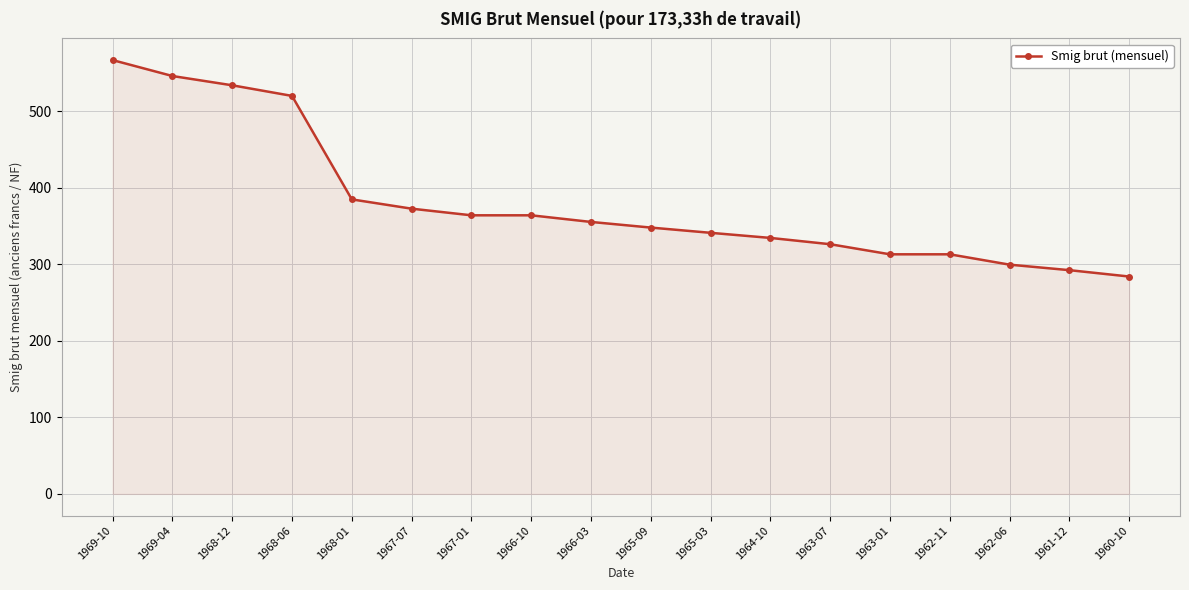

How many lines are shown in the chart?

1